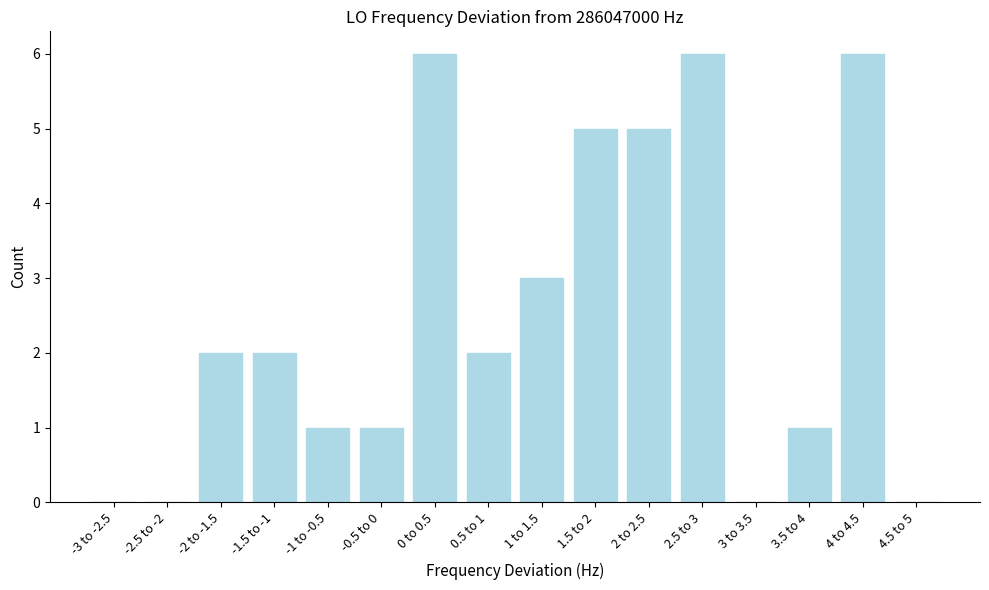

Reading left to right, what are all the values shown in this chart?

-3 to -2.5=0	-2.5 to -2=0	-2 to -1.5=2	-1.5 to -1=2	-1 to -0.5=1	-0.5 to 0=1	0 to 0.5=6	0.5 to 1=2	1 to 1.5=3	1.5 to 2=5	2 to 2.5=5	2.5 to 3=6	3 to 3.5=0	3.5 to 4=1	4 to 4.5=6	4.5 to 5=0